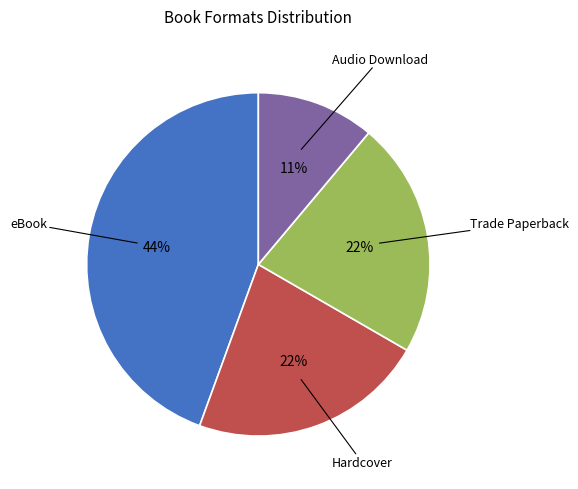

Is there any slice that represents more than half of the pie?

No